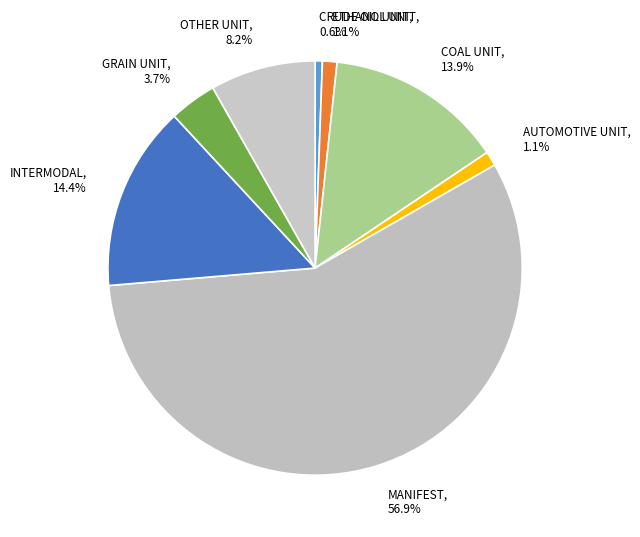

Combined, what portion of the pie is OTHER UNIT and MANIFEST?

65.2%